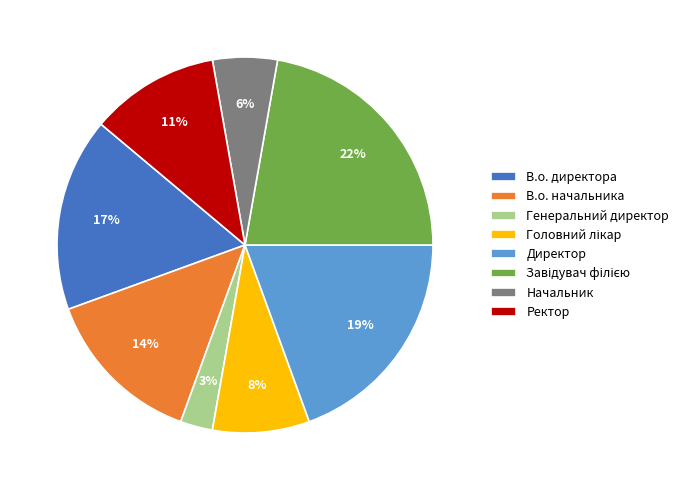

True or false: Директор accounts for 13% of the total.

False